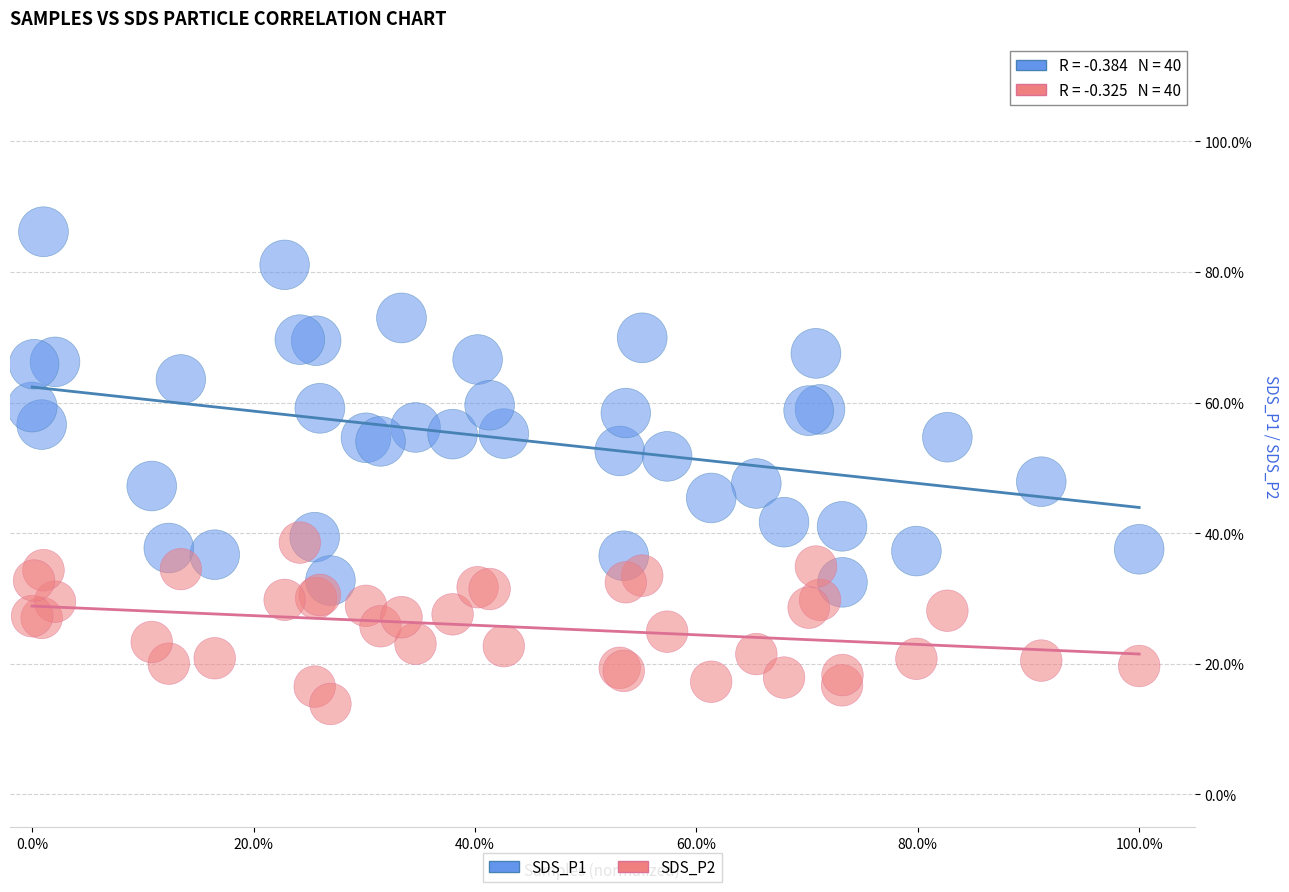

Which series contains the lowest Y value?

SDS_P2